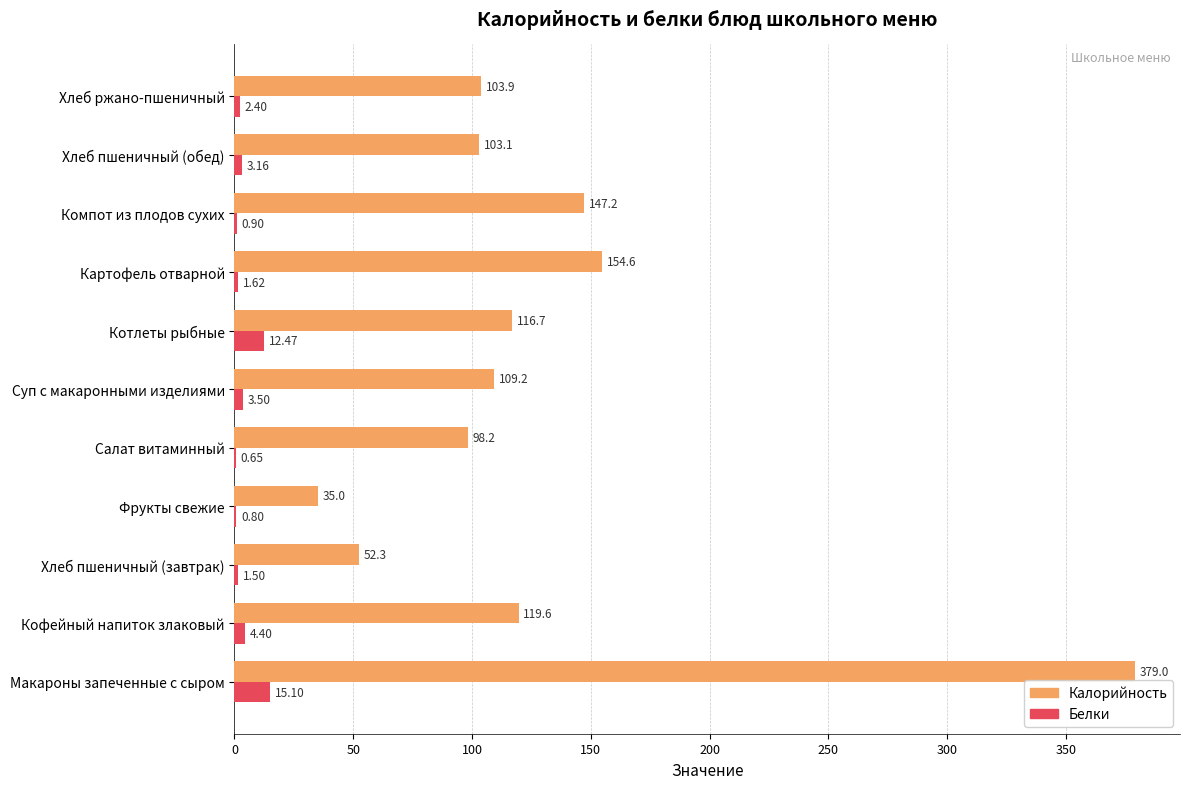

Which label corresponds to the largest value in the chart?

Макароны запеченные с сыром